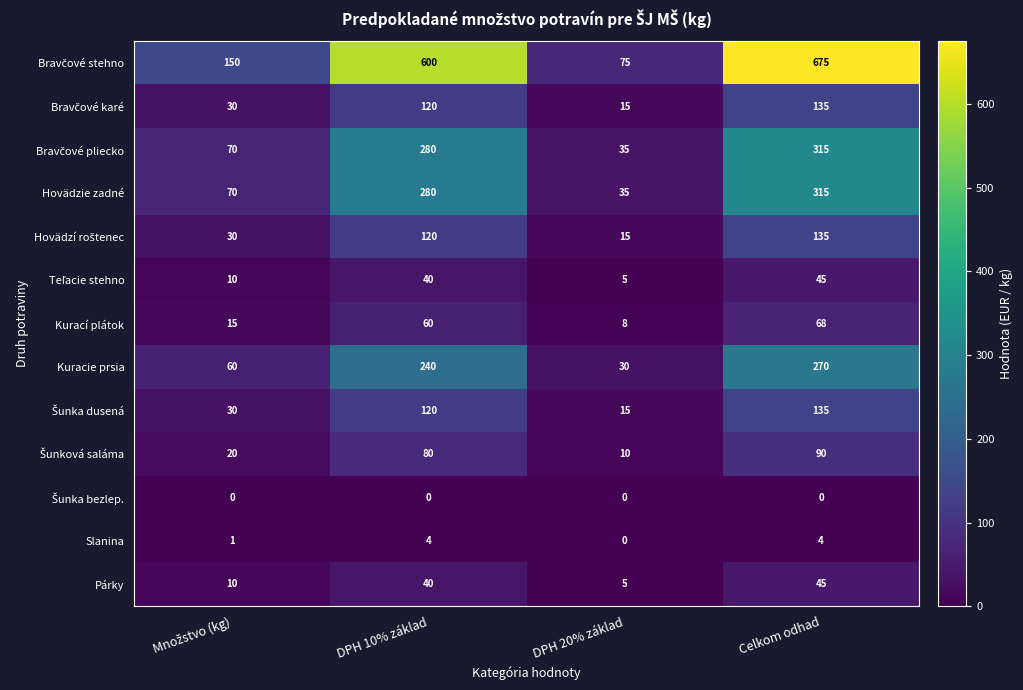

What is the maximum value shown in the chart?

675